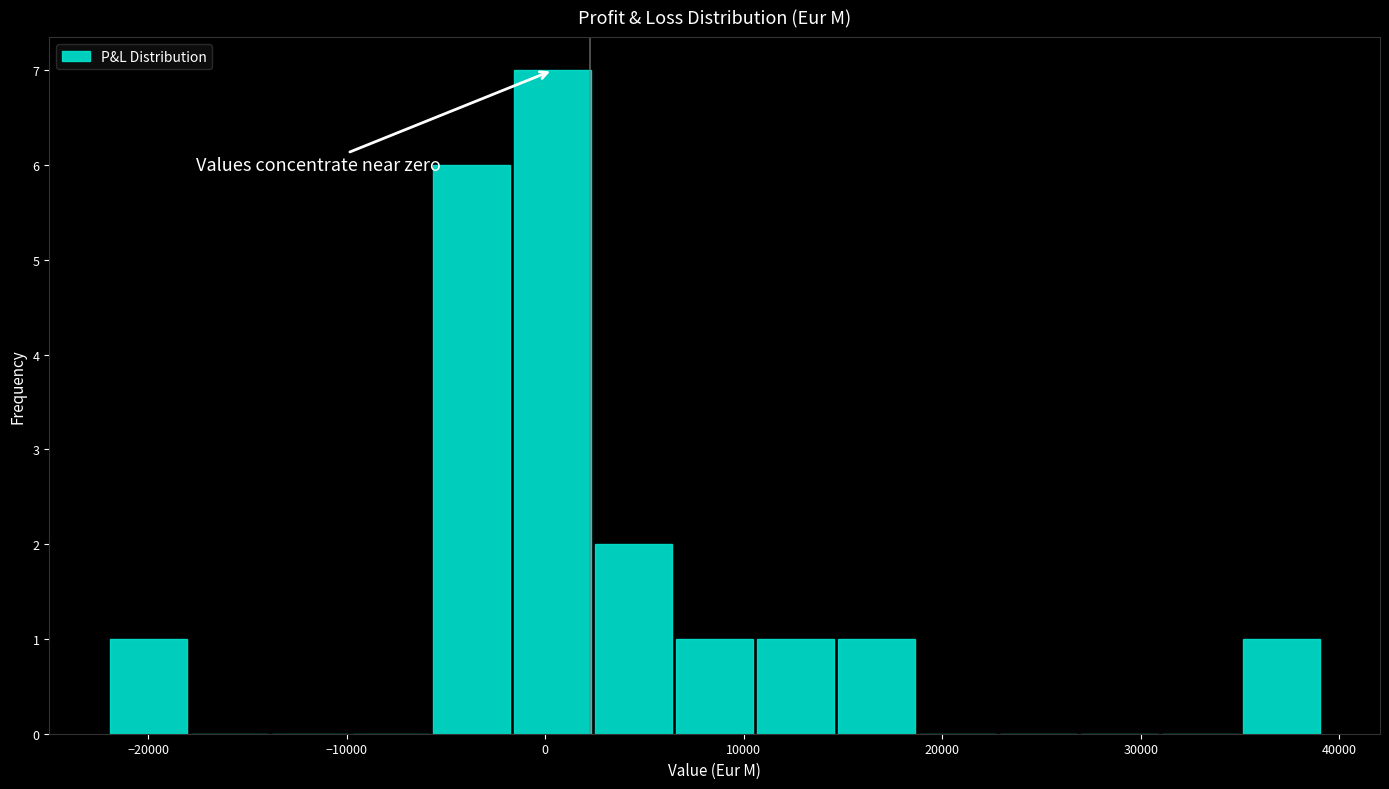

What is the height of the bar covering -2000 to 2000 on the x-axis? Neither the bar edges nor the heights are printed on the chart, so give them approximately, as read against the axes.

7